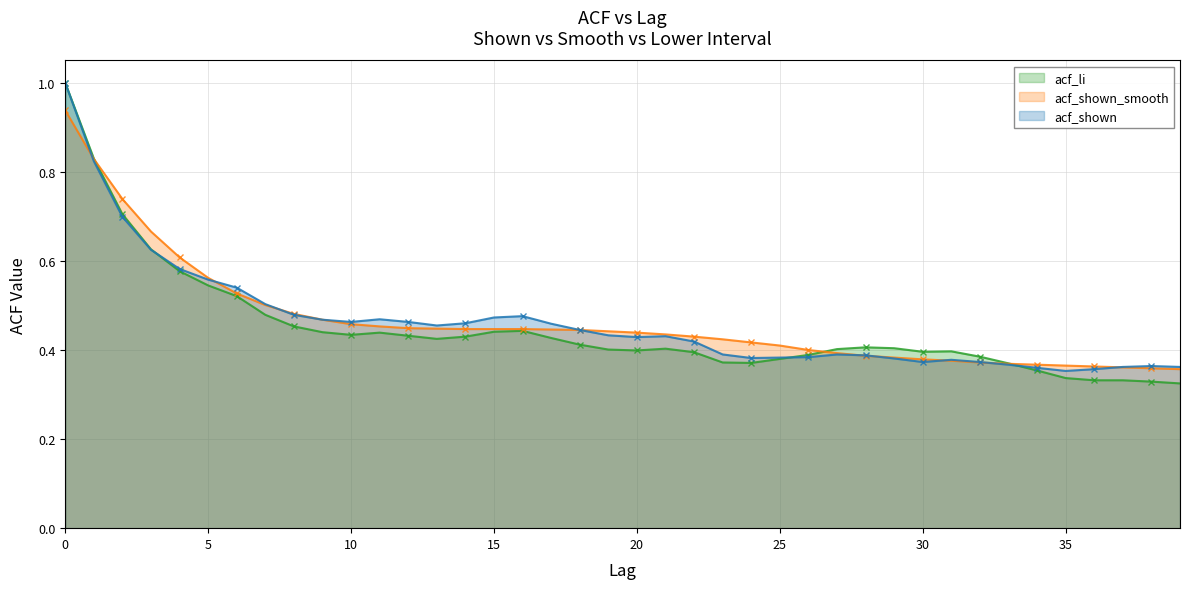

List the series in order of their peak value, highest first.

acf_li, acf_shown, acf_shown_smooth